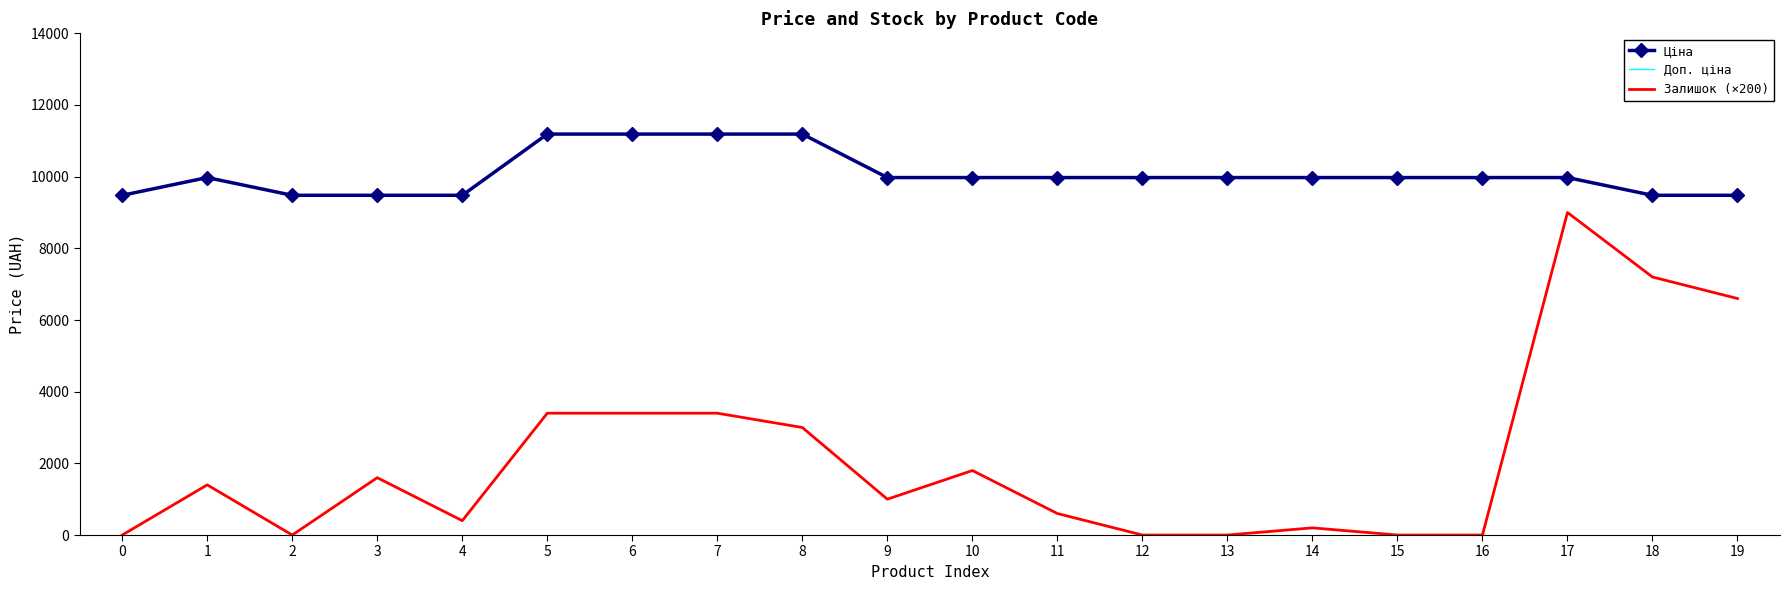

What is the value of the Доп. ціна point at the 16th from the left?

9975.0